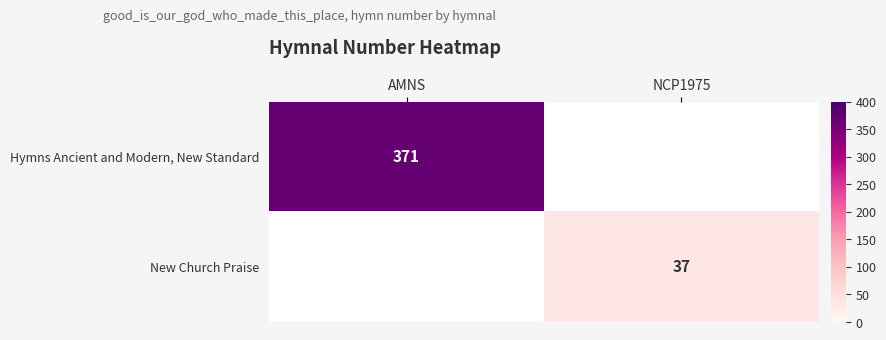

How many series are shown in this chart?

2